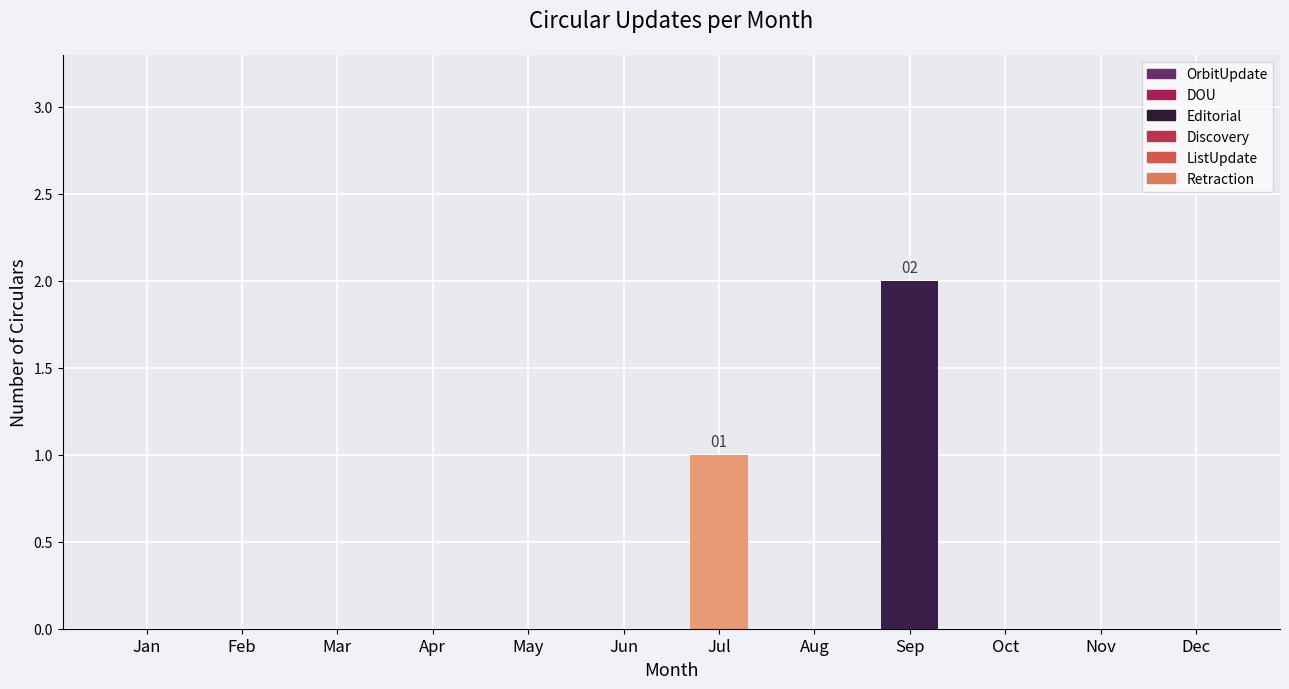

Which label corresponds to the largest value in the chart?

Sep